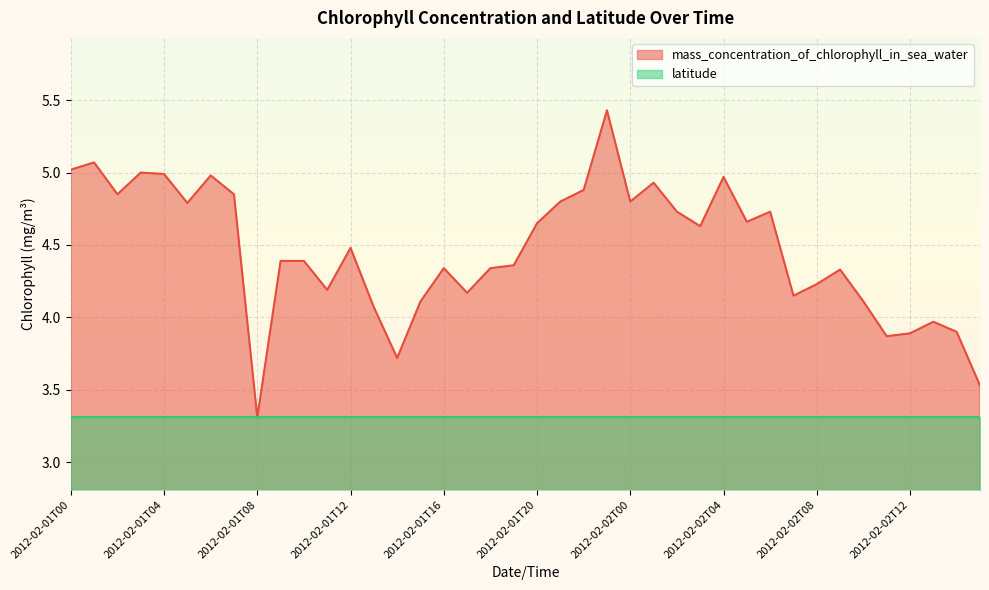

Reading left to right, what are all the values shown in this chart?

5.0	5.1	4.8	5.0	5.0	4.8	5.0	4.8	3.3	4.4	4.4	4.2	4.5	4.1	3.7	4.1	4.3	4.2	4.3	4.4	4.7	4.8	4.9	5.4	4.8	4.9	4.7	4.6	5.0	4.7	4.7	4.2	4.2	4.3	4.1	3.9	3.9	4.0	3.9	3.5